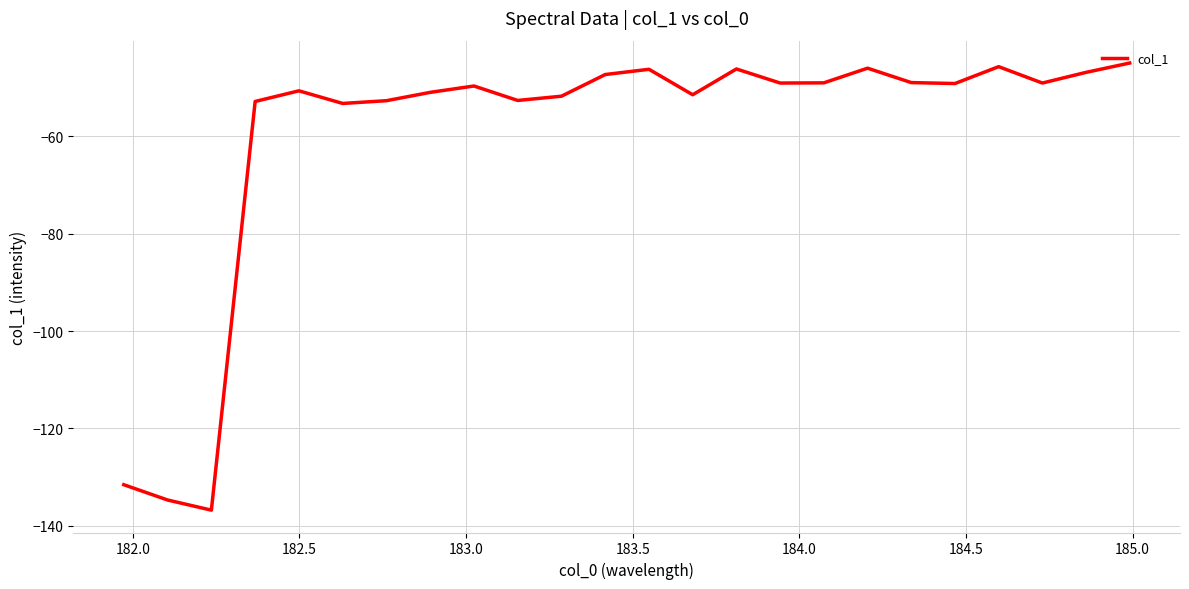

What is the greatest value displayed?

-45.0